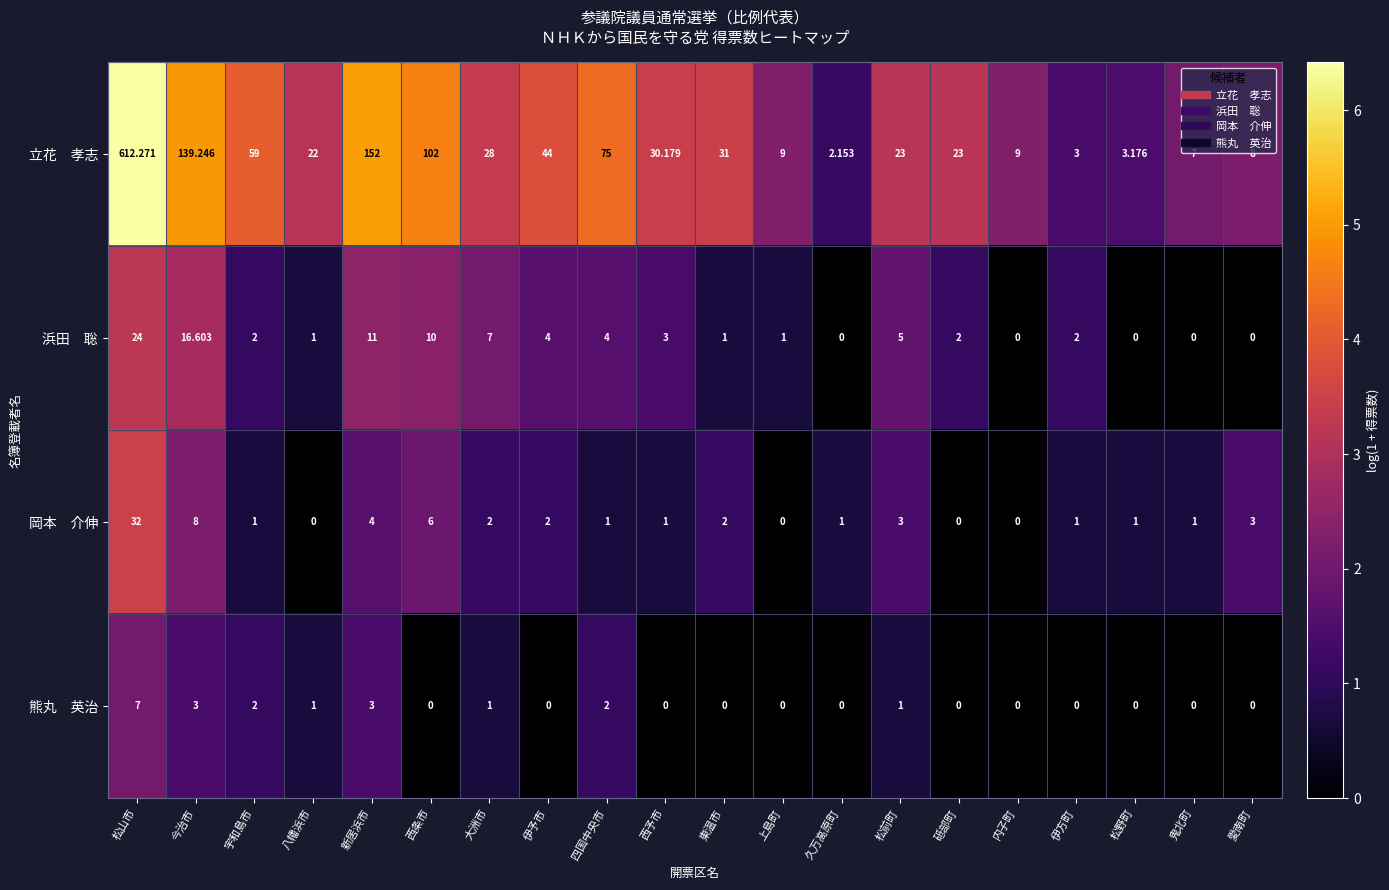

At which category does the chart reach its peak across all series?

松山市